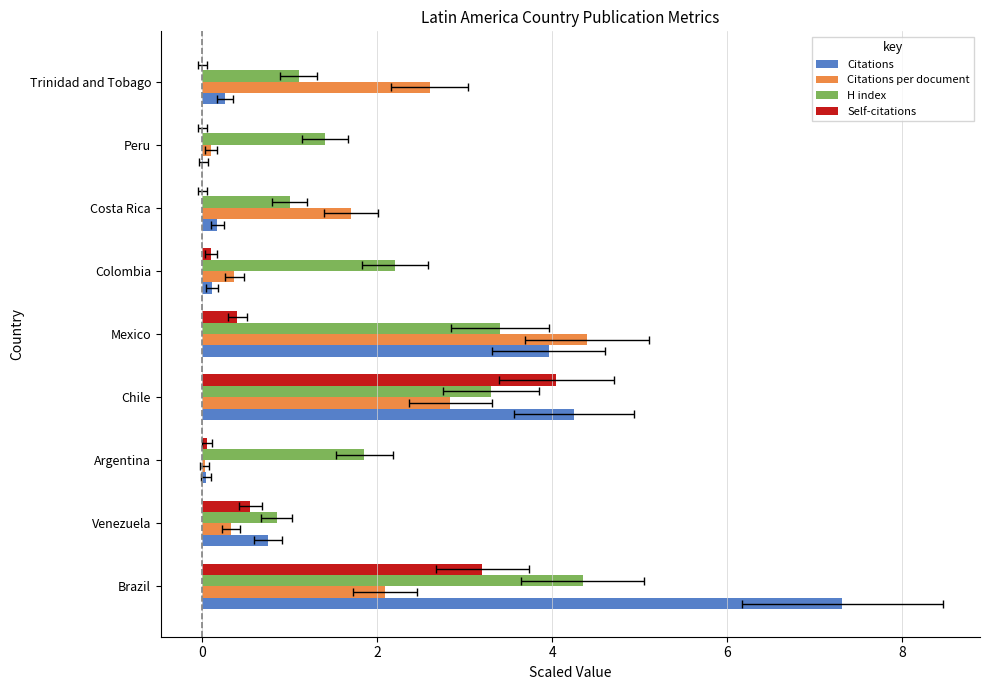

What is the difference between the maximum and second lowest values in the Citations series?

7.3